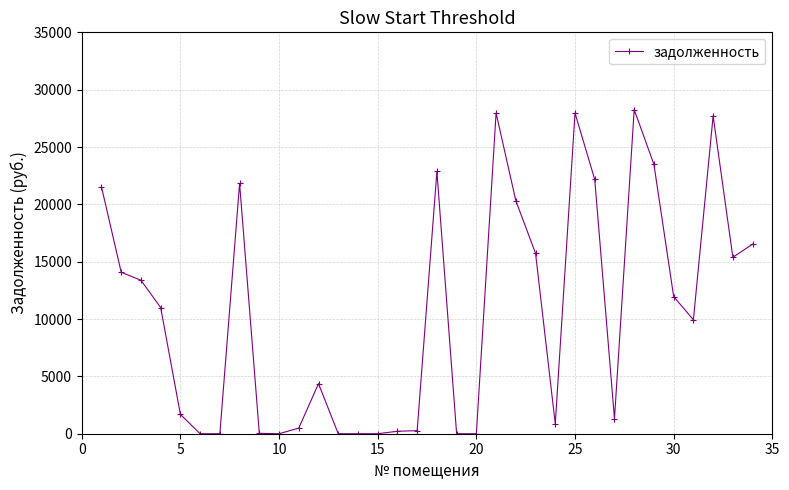

How many values exceed 11001?

17